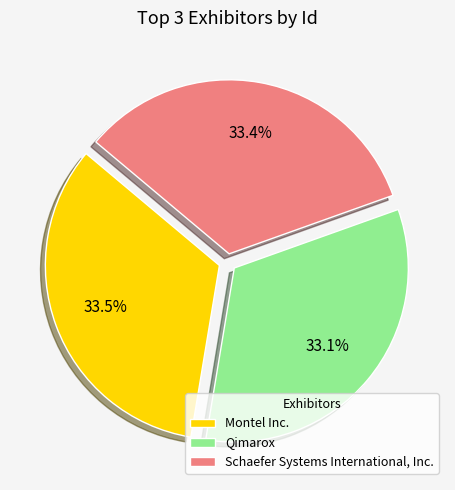

Rank the categories by value from highest to lowest.

Montel Inc., Schaefer Systems International, Inc., Qimarox